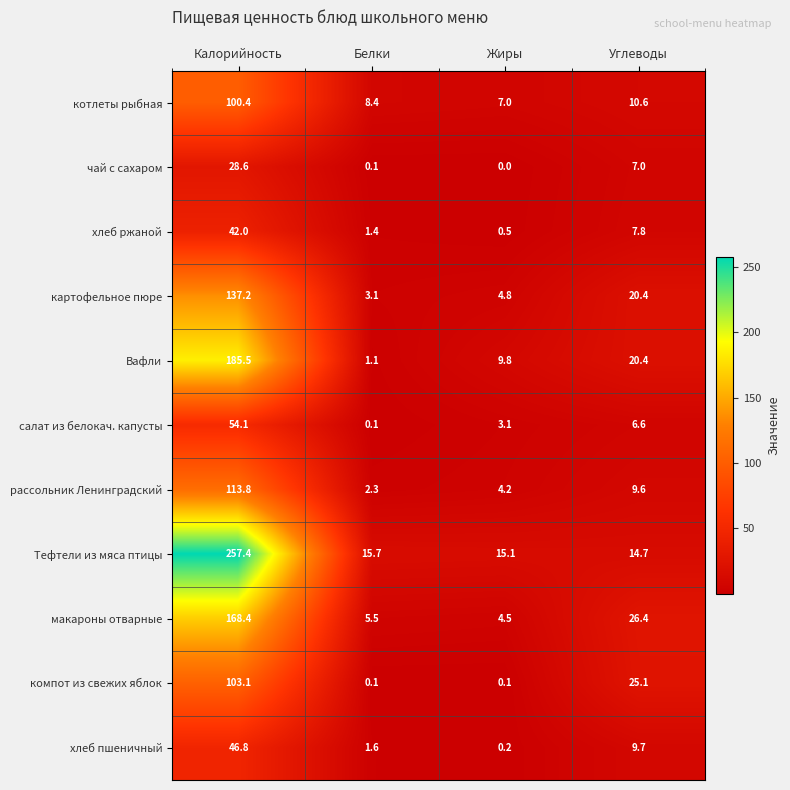

What is the total value across all series at Калорийность?

1237.3